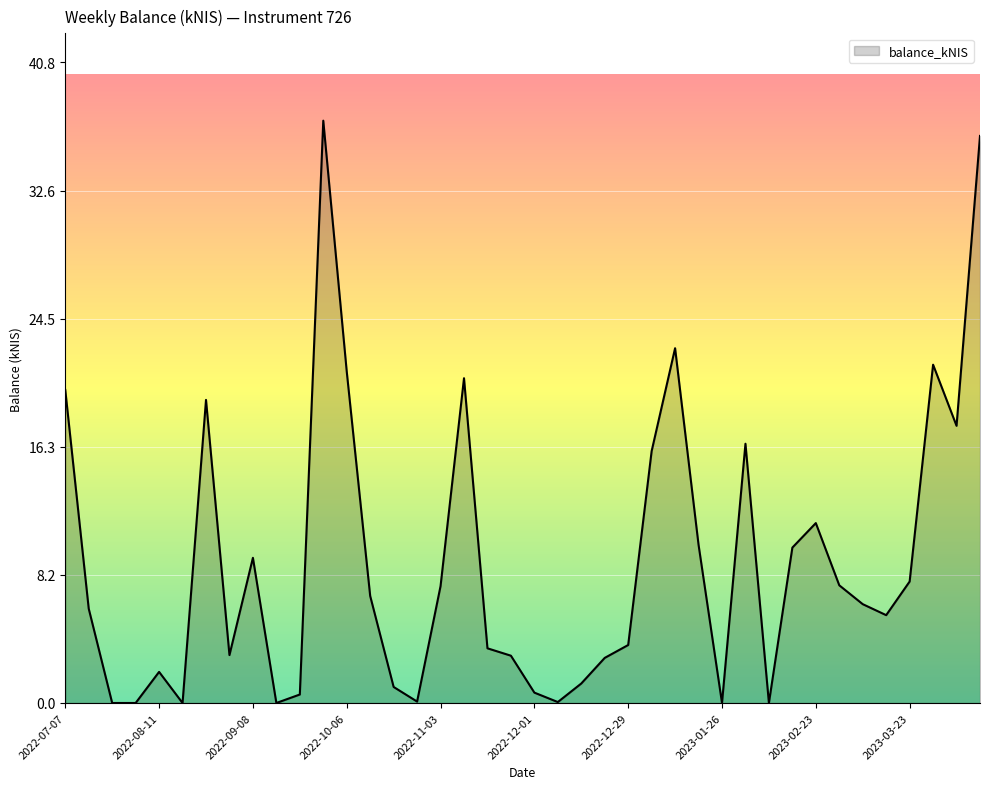

What is the greatest value displayed?

37.1